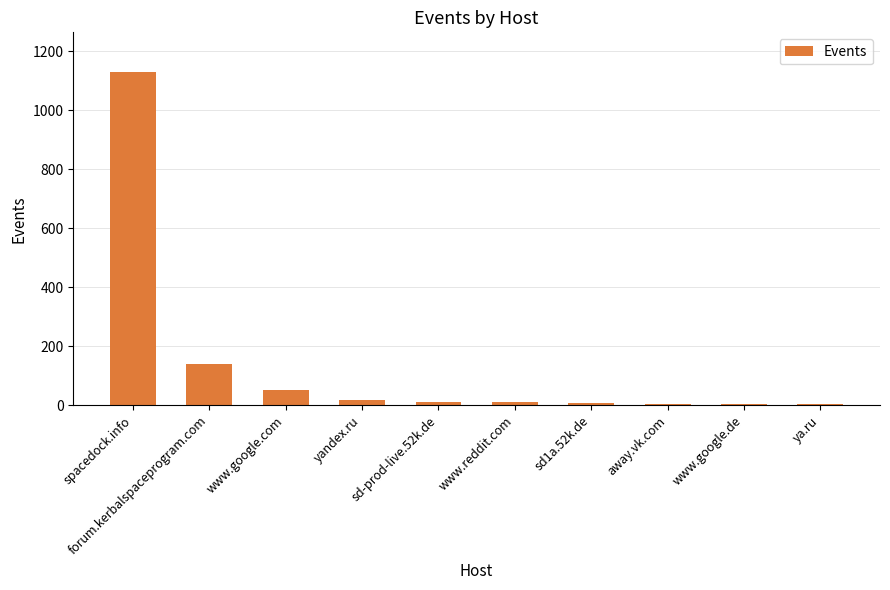

How many categories are shown in the chart?

10